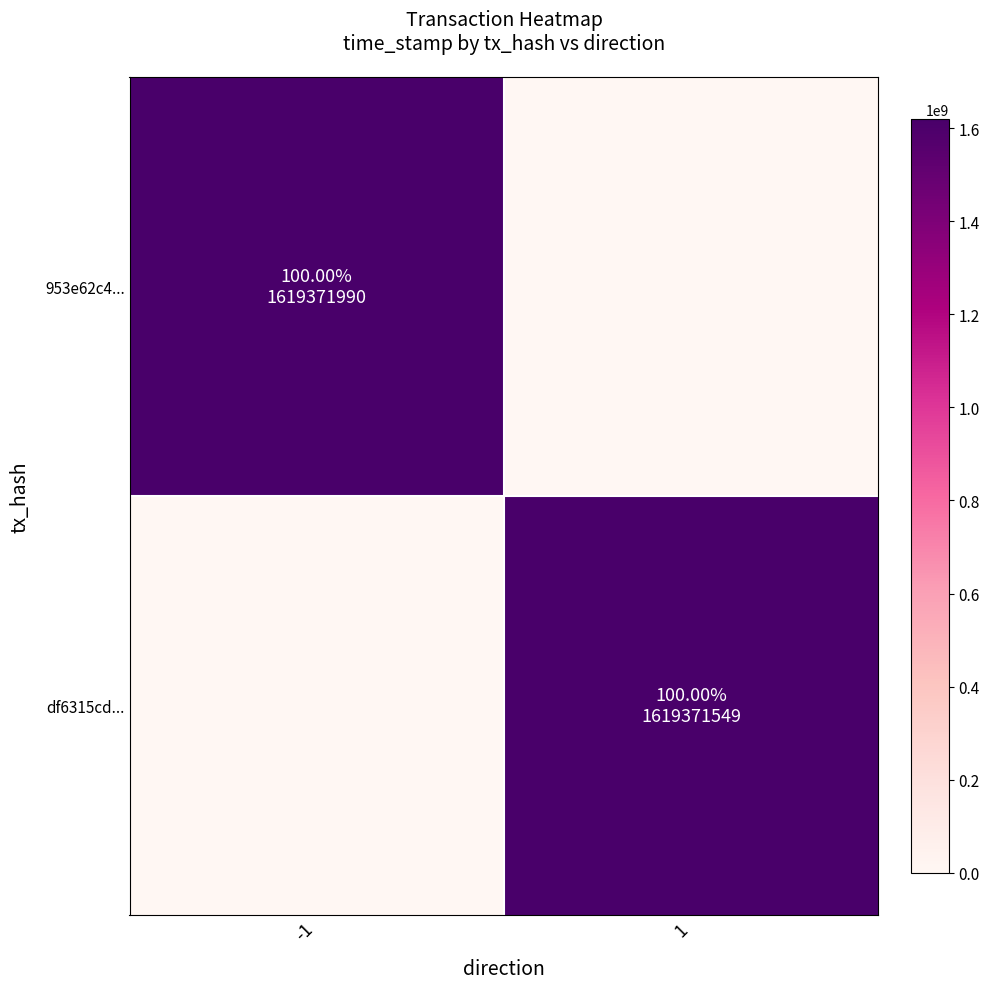

List the series in order of their overall mean, lowest first.

df6315cd..., 953e62c4...